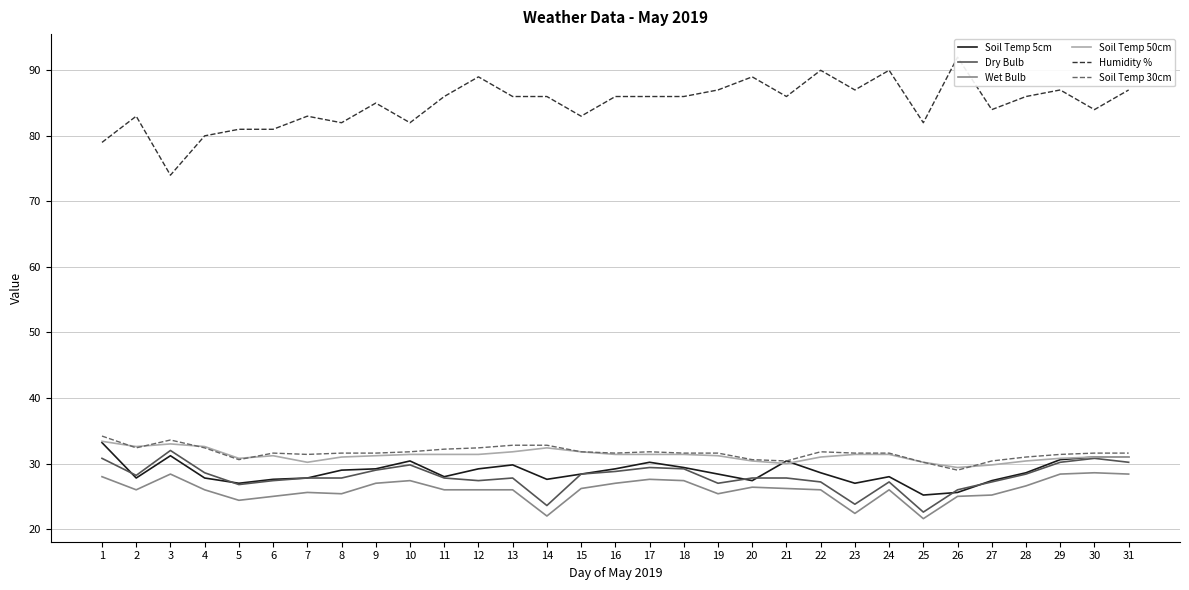

What is the maximum value for Soil Temp 5cm?

33.2